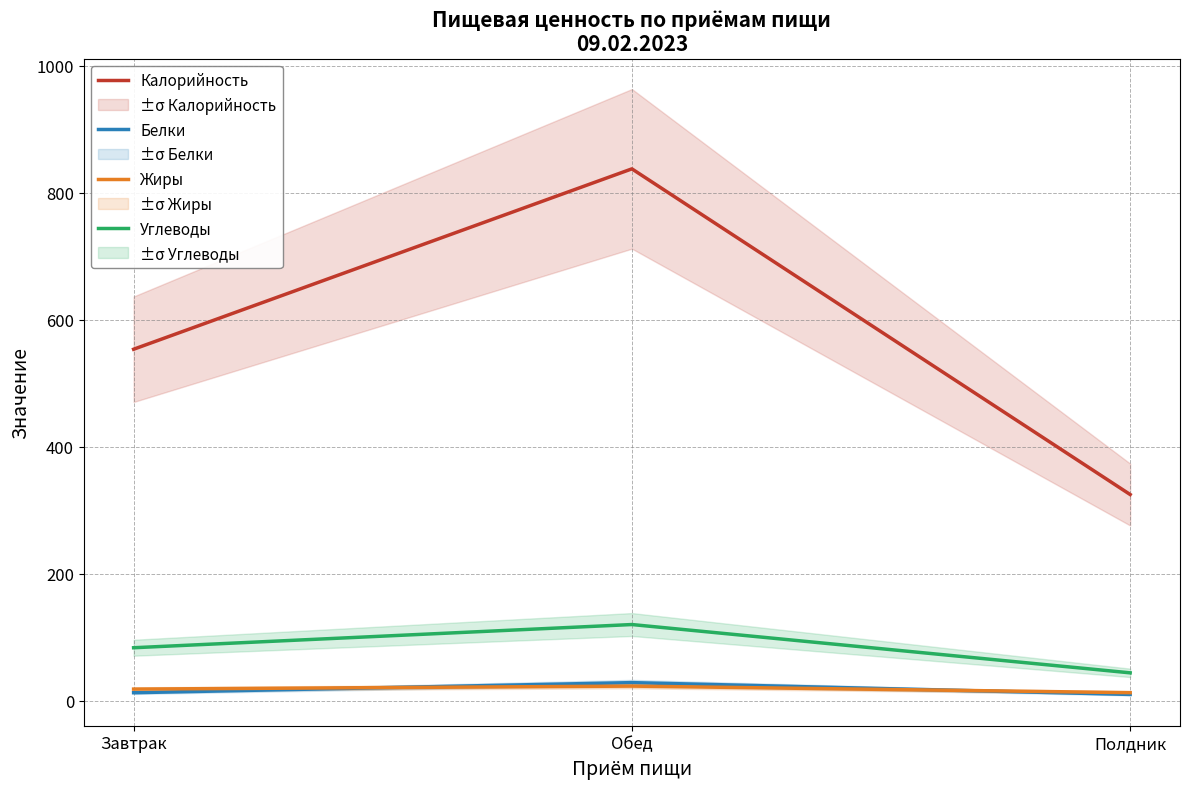

Rank the series by their maximum value, from highest to lowest.

Калорийность, Углеводы, Белки, Жиры